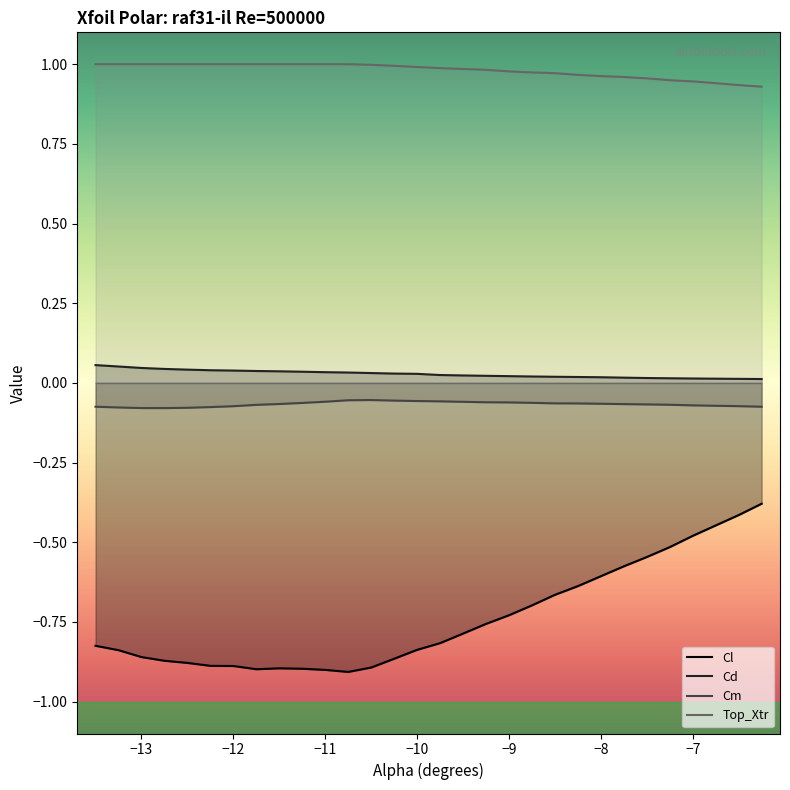

True or false: Top_Xtr has more than 0 interior local peaks.

False